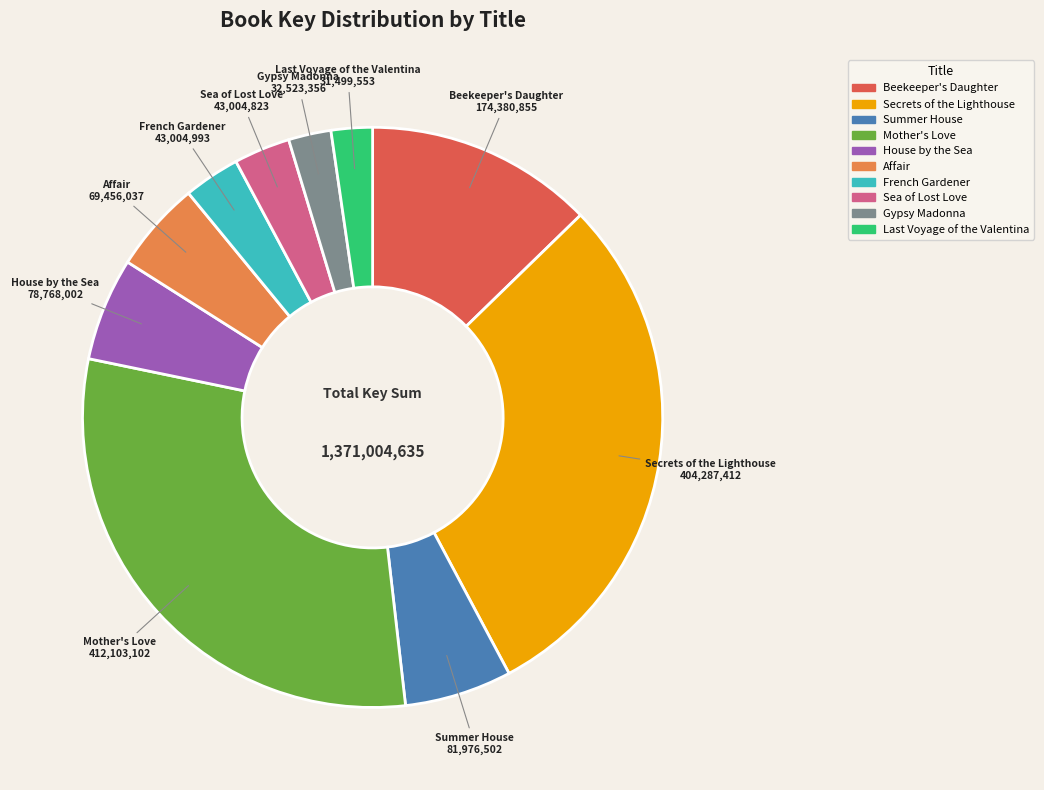

Does any single category account for the majority?

No